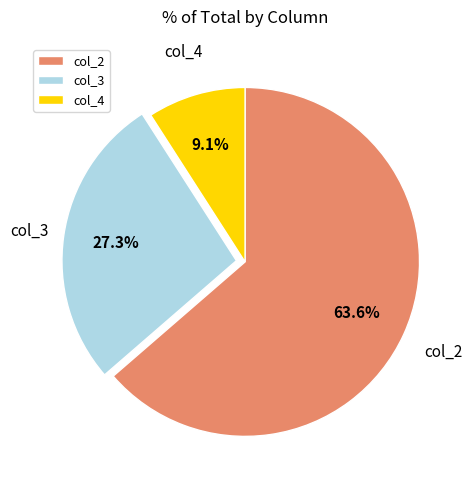

Rank the categories by value from lowest to highest.

col_4, col_3, col_2